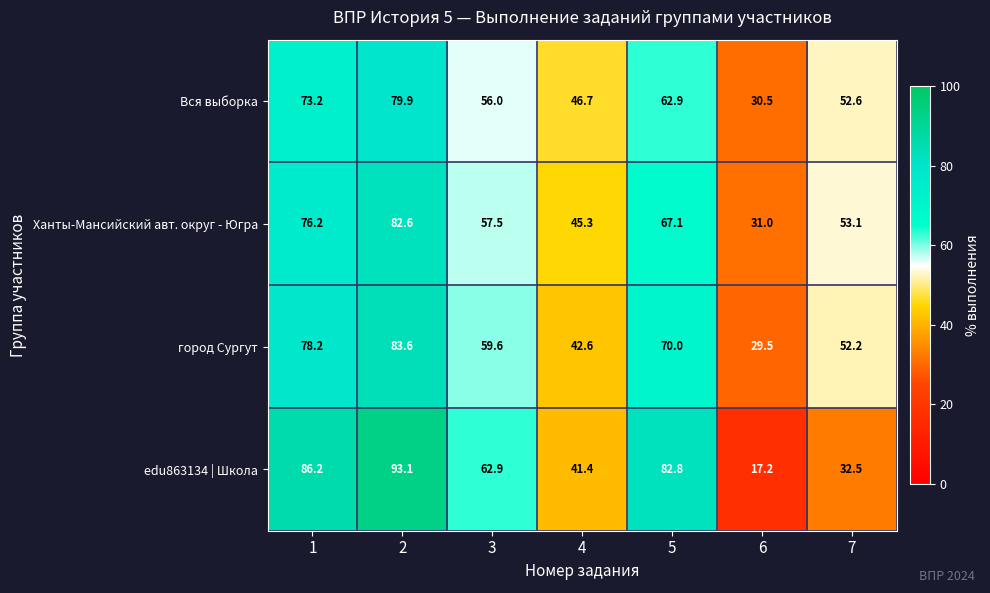

What is the difference between the highest and lowest values at 7?

20.6